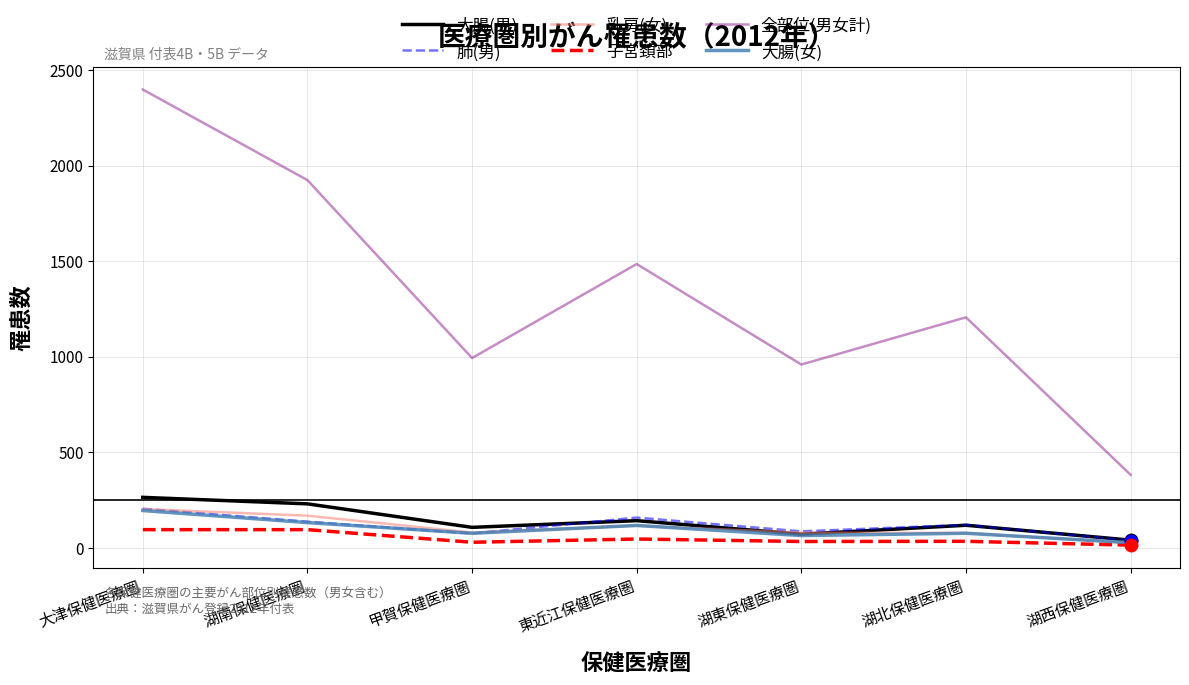

What is the difference between the maximum and minimum values in the 大腸(男) series?

224